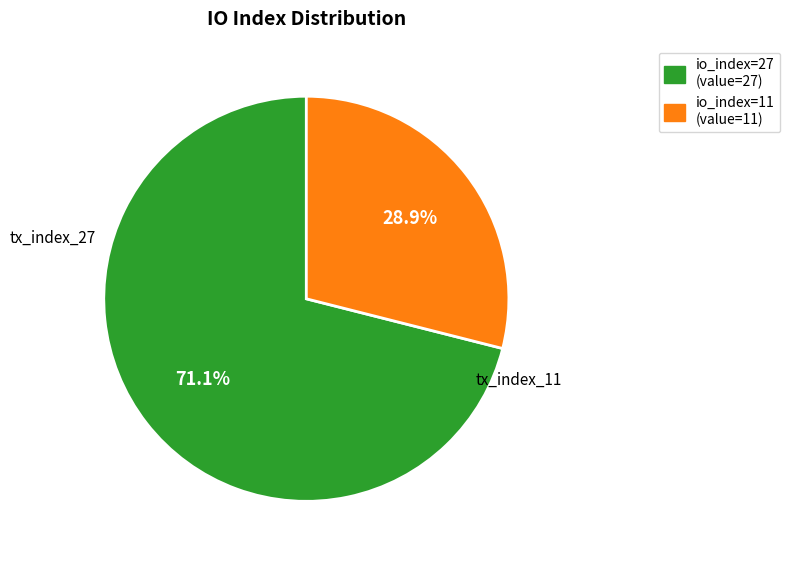

Which category has the smallest portion of the pie?

io_index=11 (value=11)